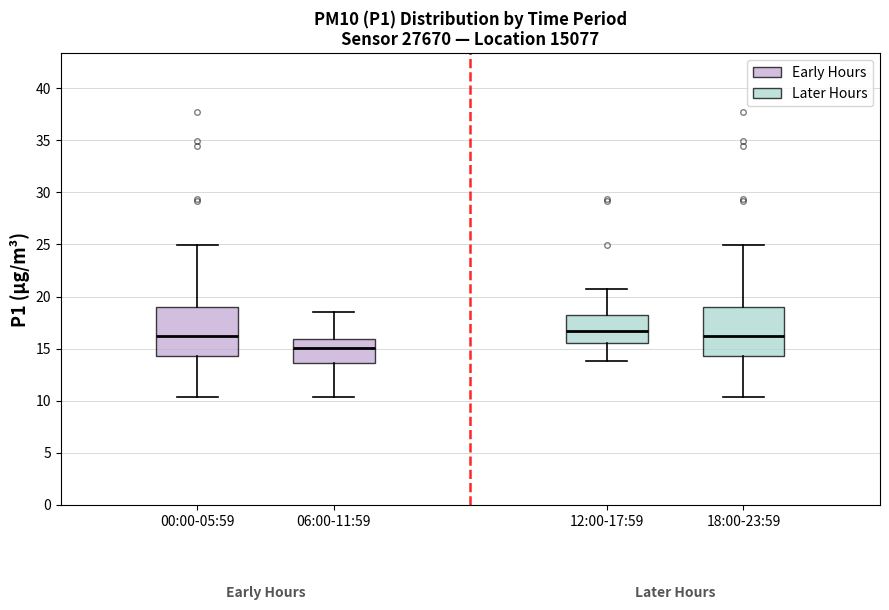

Reading left to right, read every box against the y-axis: the position of its median line, the range the box covers, and the ends of its whiskers. The values are not printed on the chart, so give them approximately, as read against the axis.

00:00-05:59: median 16.5, box 14.0 to 19.0, whiskers 10.5 to 25.0
06:00-11:59: median 15.0, box 13.5 to 16.0, whiskers 10.5 to 18.5
12:00-17:59: median 16.5, box 15.5 to 18.0, whiskers 14.0 to 21.0
18:00-23:59: median 16.5, box 14.0 to 19.0, whiskers 10.5 to 25.0